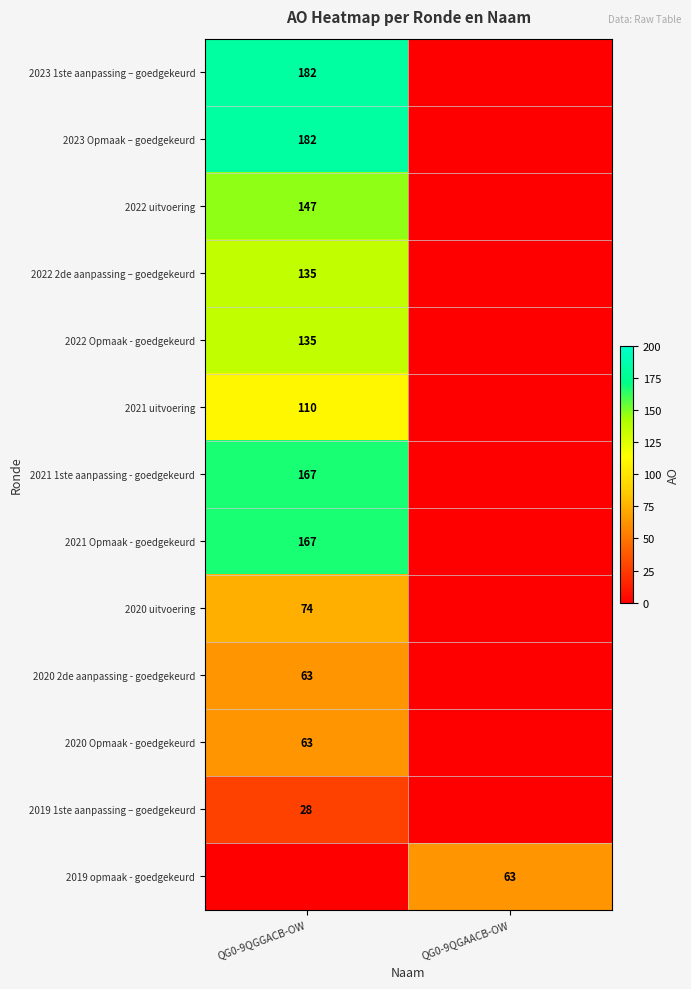

Is it true that 2020 uitvoering equals 39 at QG0-9QGGACB-OW?

False